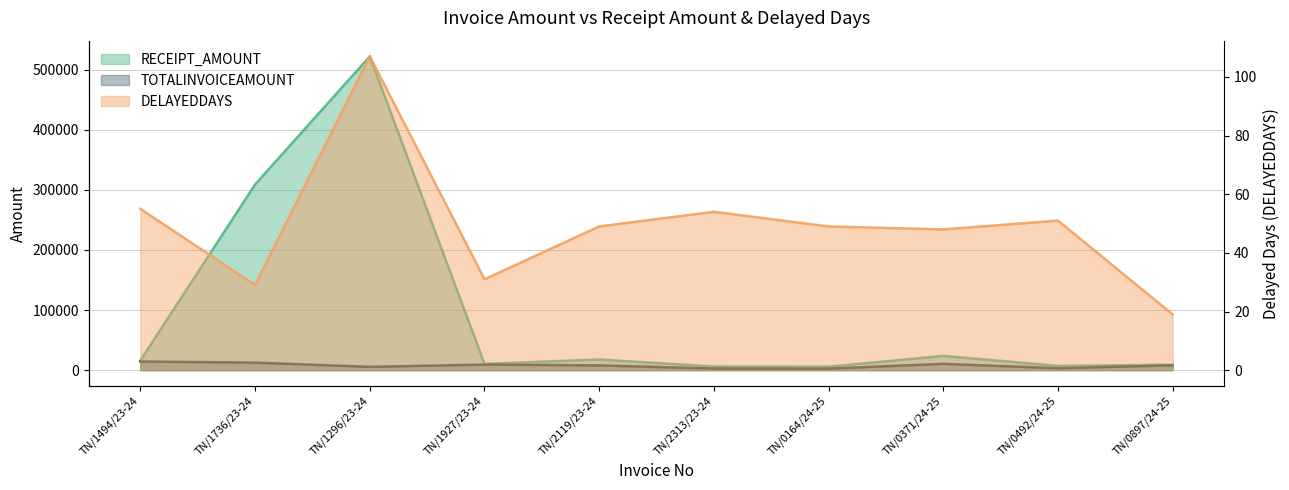

Where does the TOTALINVOICEAMOUNT series first go above 8069?

TN/1494/23-24